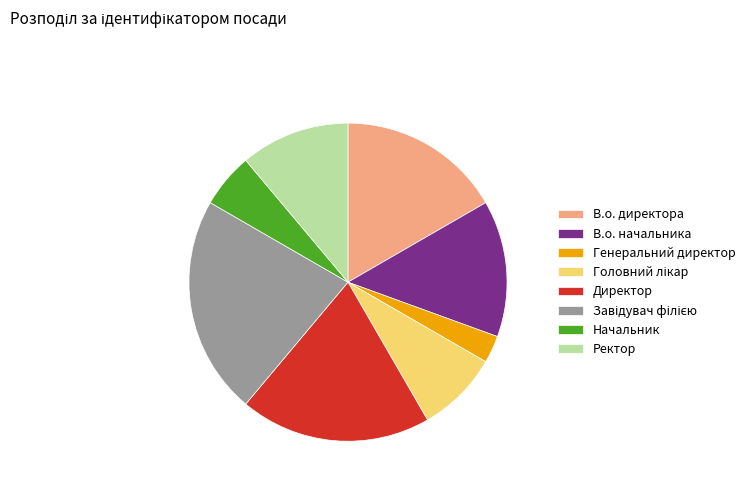

Does Ректор represent more than half of the total?

No